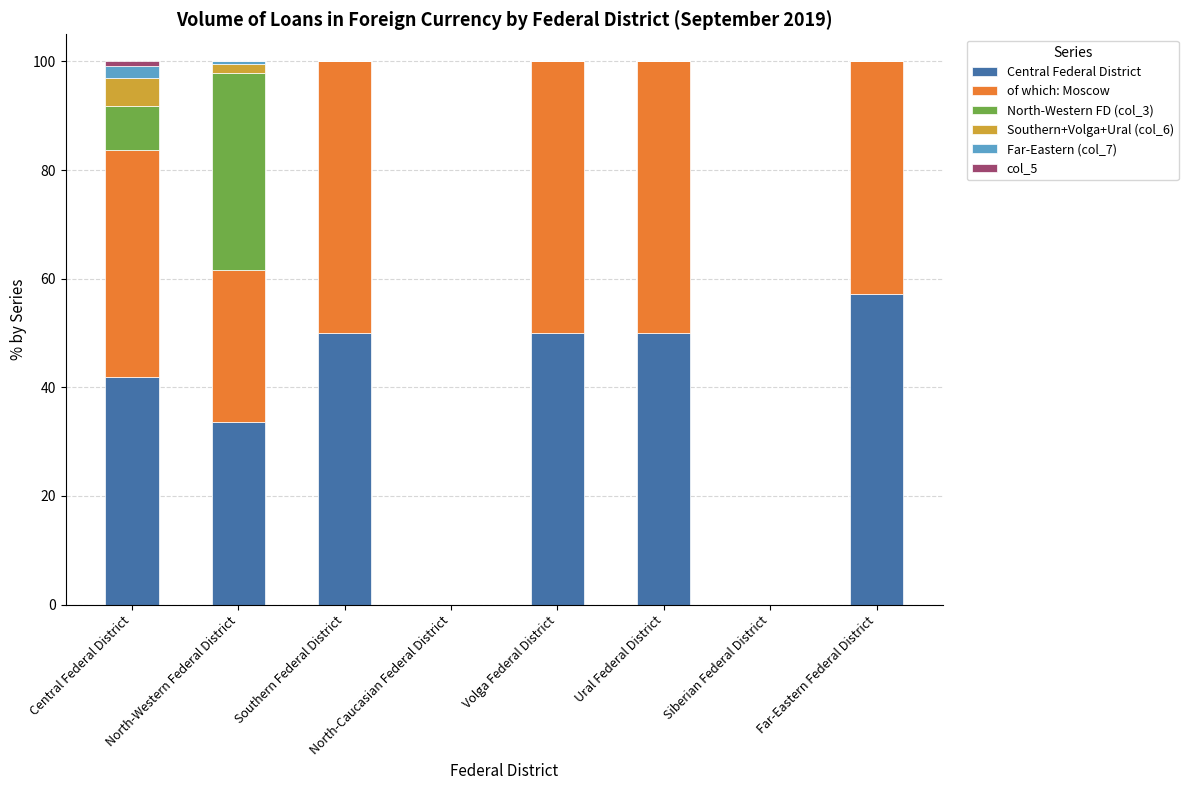

At which label does Central Federal District reach its peak?

Far-Eastern Federal District